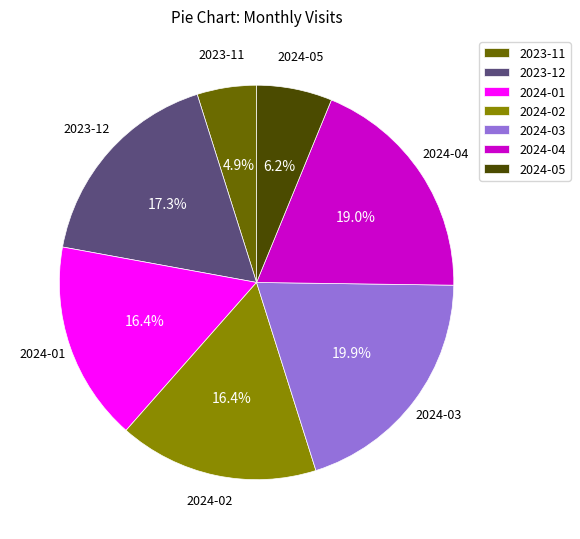

What percentage is NOT represented by 2023-11?

95.1%